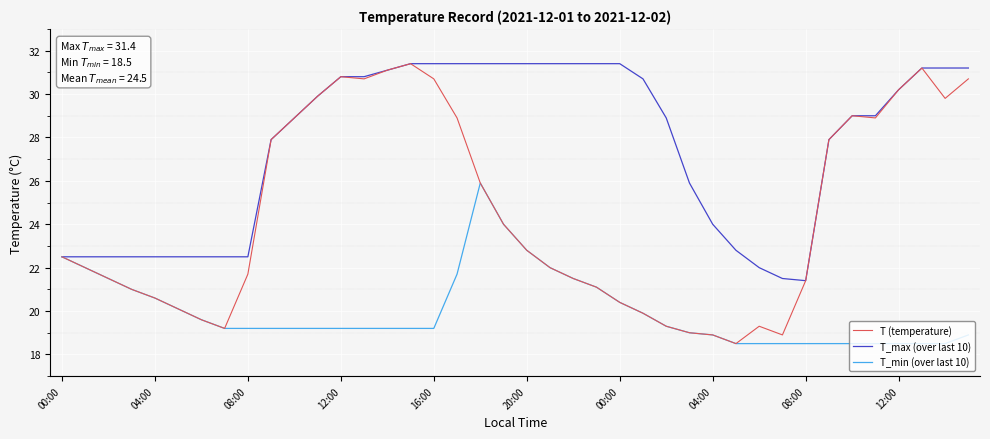

What is the difference between the maximum and minimum values in the T (temperature) series?

12.9